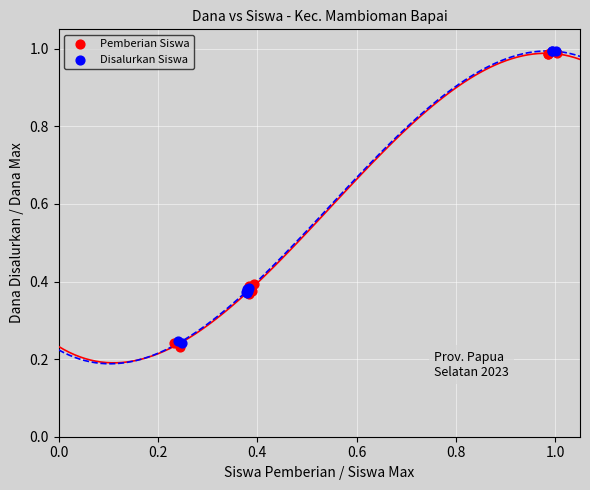

What are all the series names shown in the legend?

Pemberian Siswa, Disalurkan Siswa